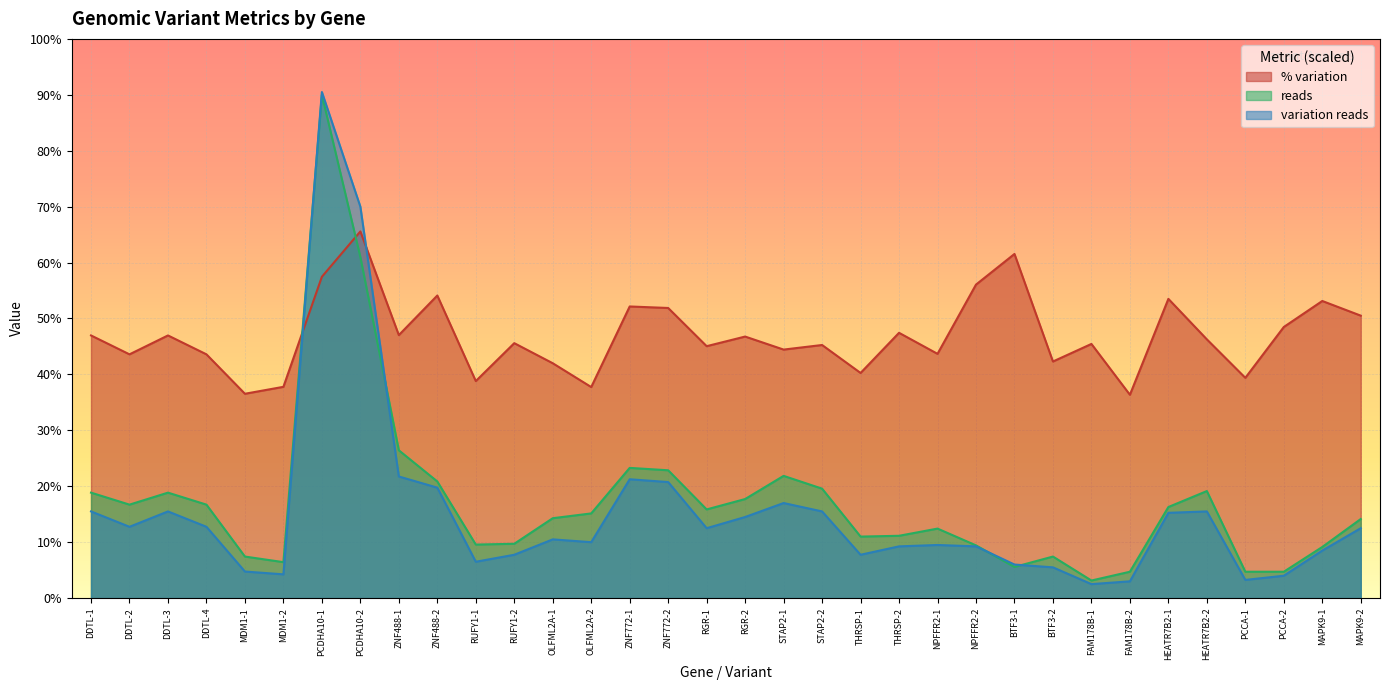

At which category is the sum across all series the highest?

PCDHA10-1